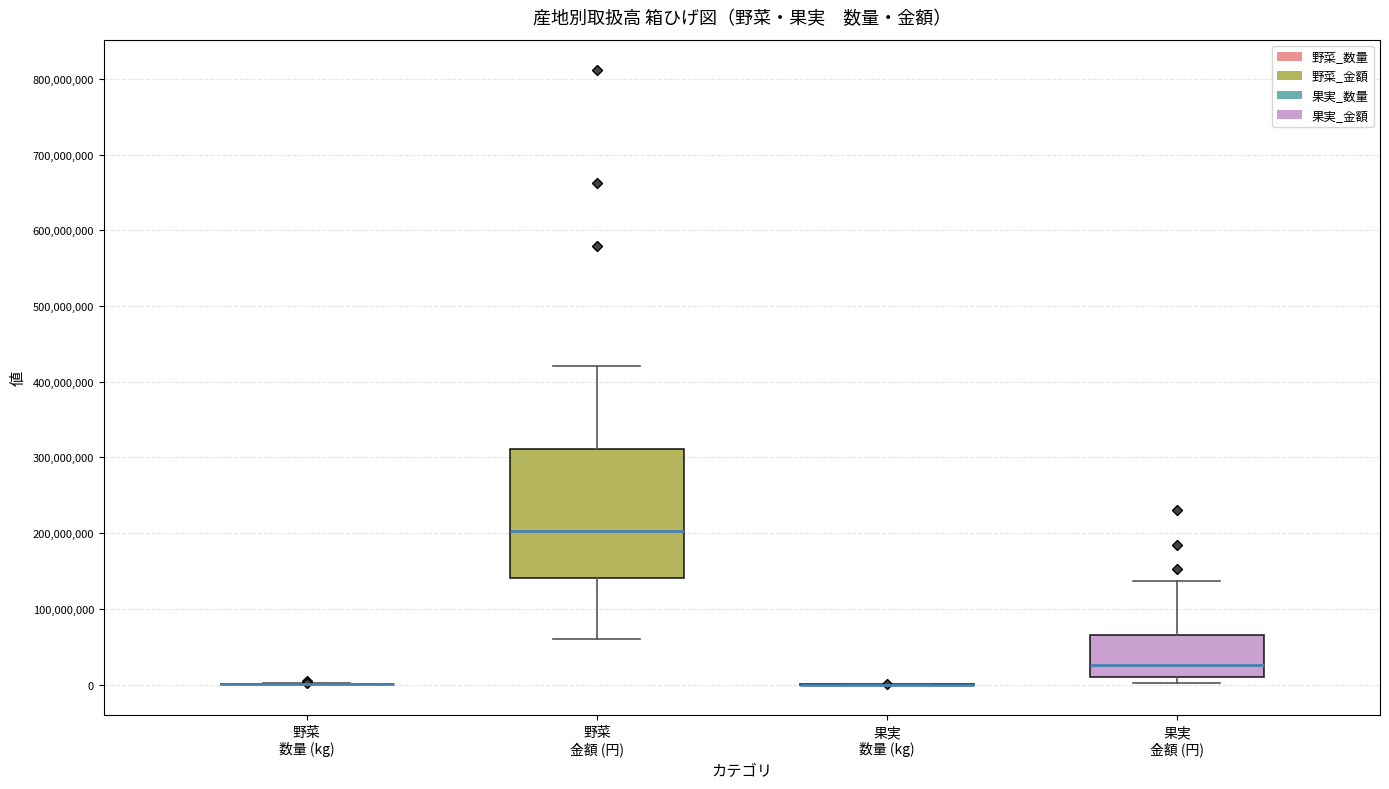

Reading left to right, read every box against the y-axis: the position of its median line, the range the box covers, and the ends of its whiskers. The values are not printed on the chart, so give them approximately, as read against the axis.

野菜 数量 (kg): box collapsed to a line at 0, whiskers 0 to 0
野菜 金額 (円): median 200000000, box 140000000 to 310000000, whiskers 60000000 to 420000000
果実 数量 (kg): box collapsed to a line at 0, whiskers 0 to 0
果実 金額 (円): median 30000000, box 10000000 to 70000000, whiskers 0 to 140000000